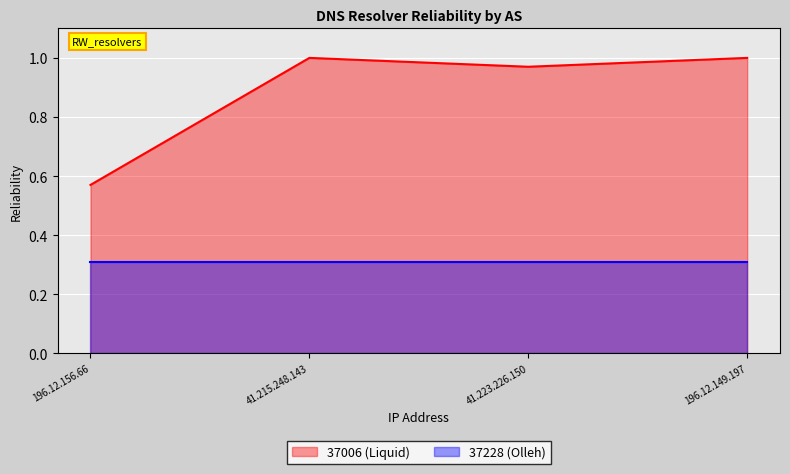

Which label corresponds to the largest value in the chart?

41.215.248.143